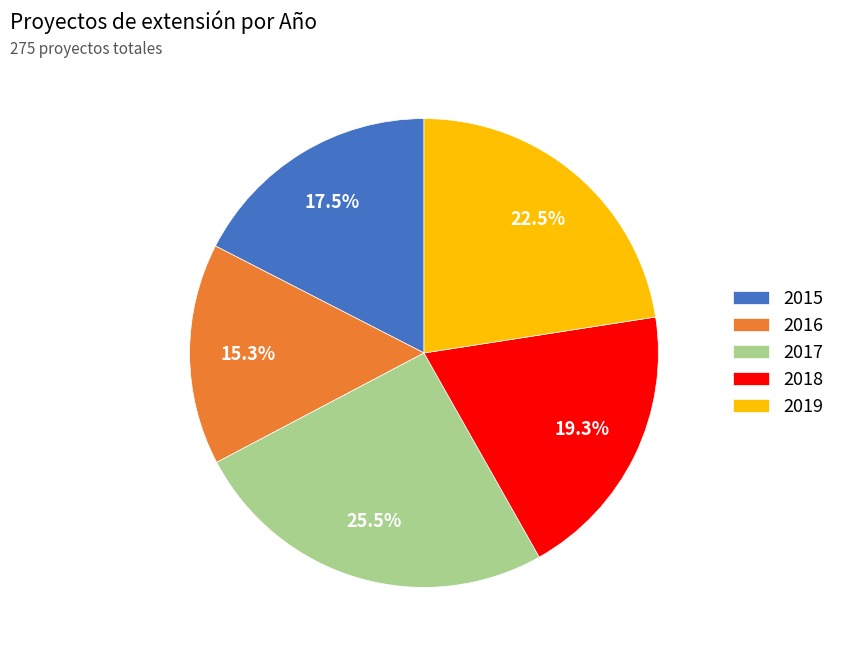

To the nearest percent, what is the difference between the largest and smallest slice percentages?

10%